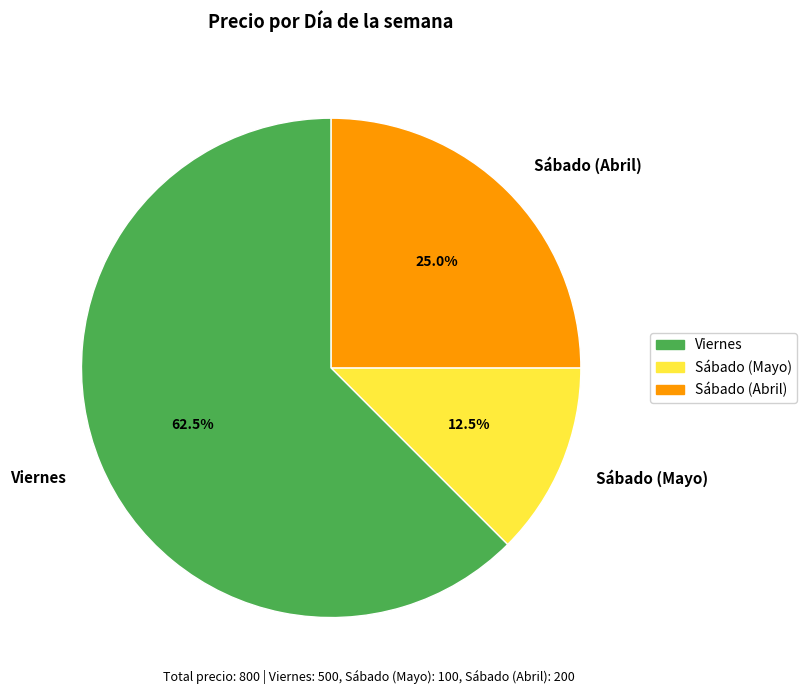

Between Viernes and Sábado (Mayo), which is larger?

Viernes